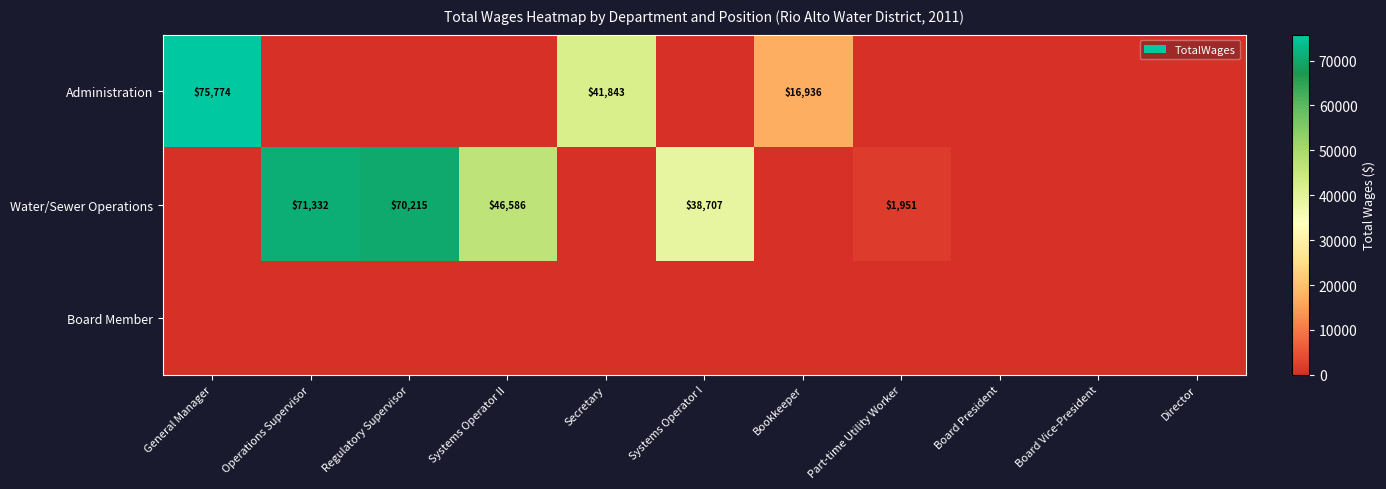

How many distinct data groups are displayed?

3